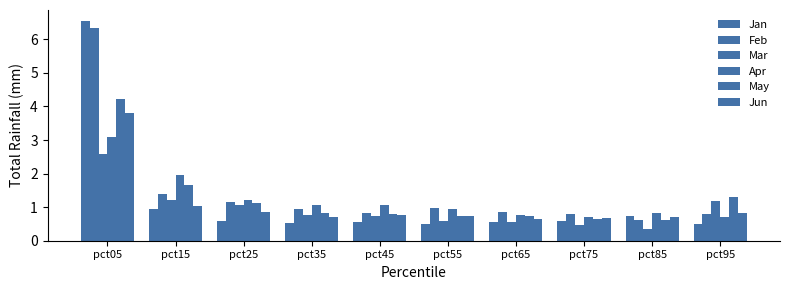

Rank the series by their maximum value, from highest to lowest.

Jan, Feb, May, Jun, Apr, Mar